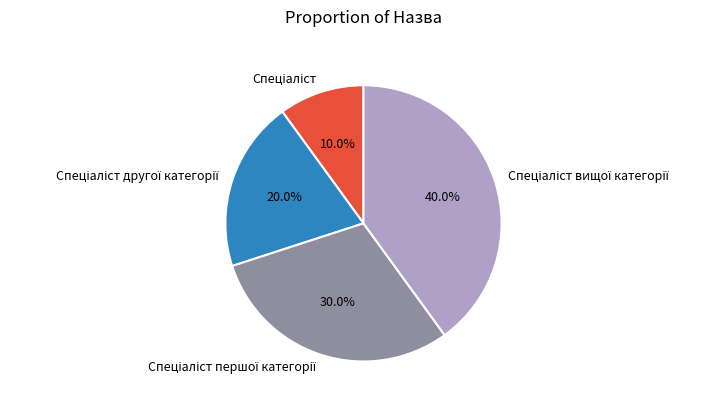

Does any single category account for the majority?

No